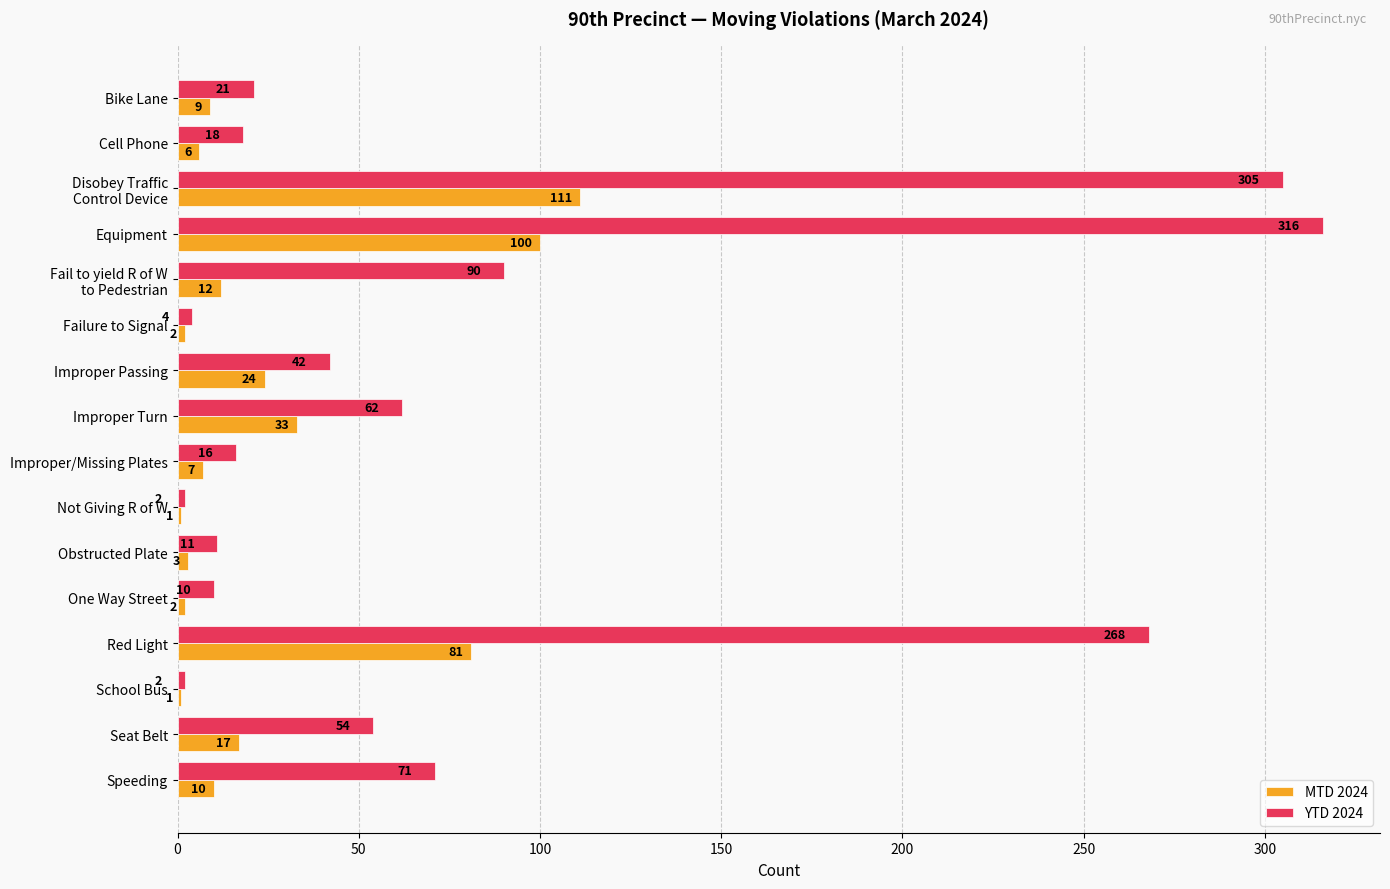

What value does the YTD 2024 series have at Red Light, to the nearest 5?

270